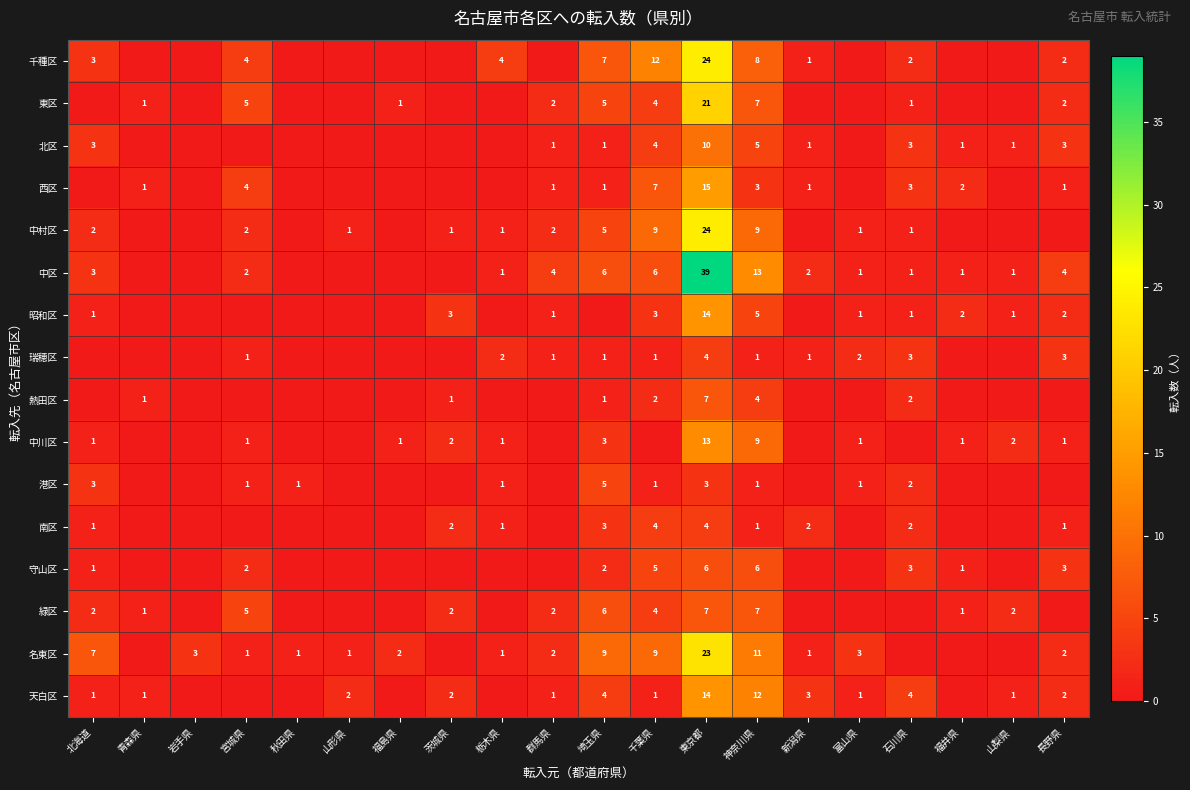

Is the value of 名東区 at 埼玉県 greater than the value of 港区 at 宮城県?

Yes